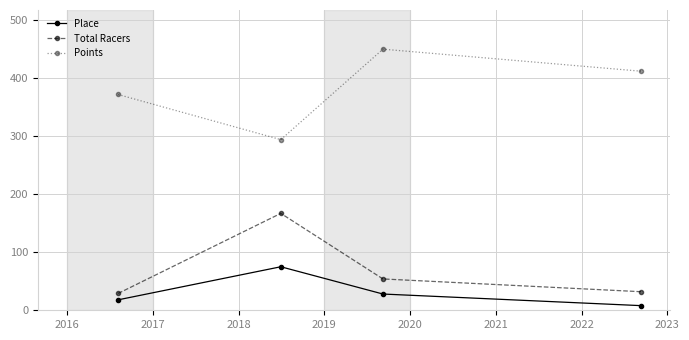

True or false: Total Racers and Place intersect in this chart.

False